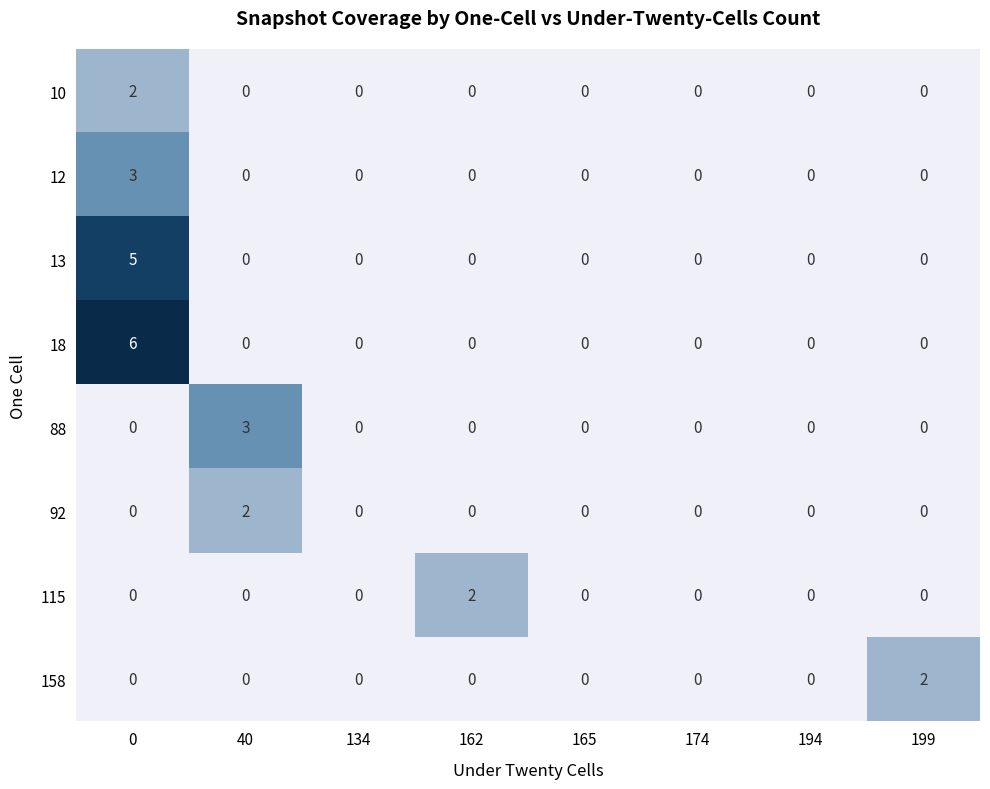

The 88 series shows 0 at 165. True or false?

True